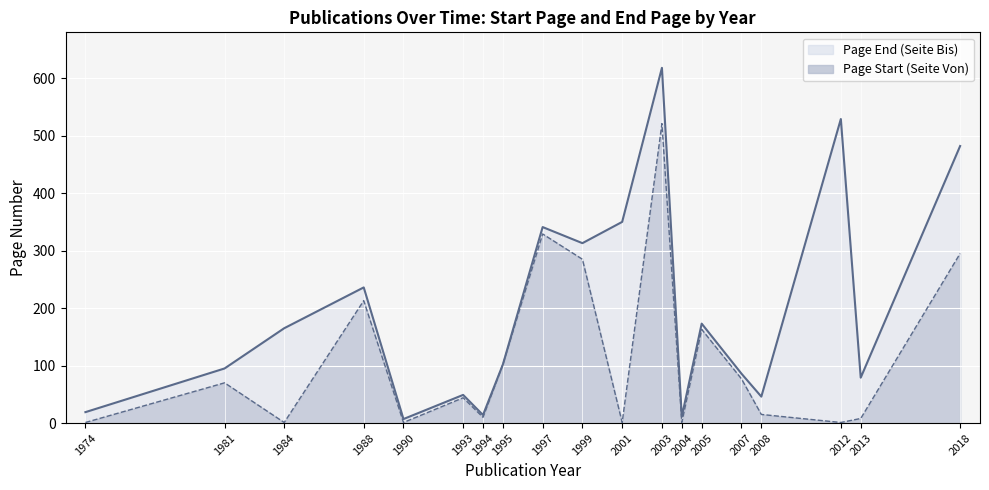

Reading right to left, what are all the values shown in this chart?

Page Count (Seite Von): 295	8	1	15	77	163	1	521	1	285	329	102	10	44	1	213	1	70	1
Page End (Seite Bis): 482	79	529	46	86	173	11	618	350	313	341	102	14	49	7	236	165	95	19